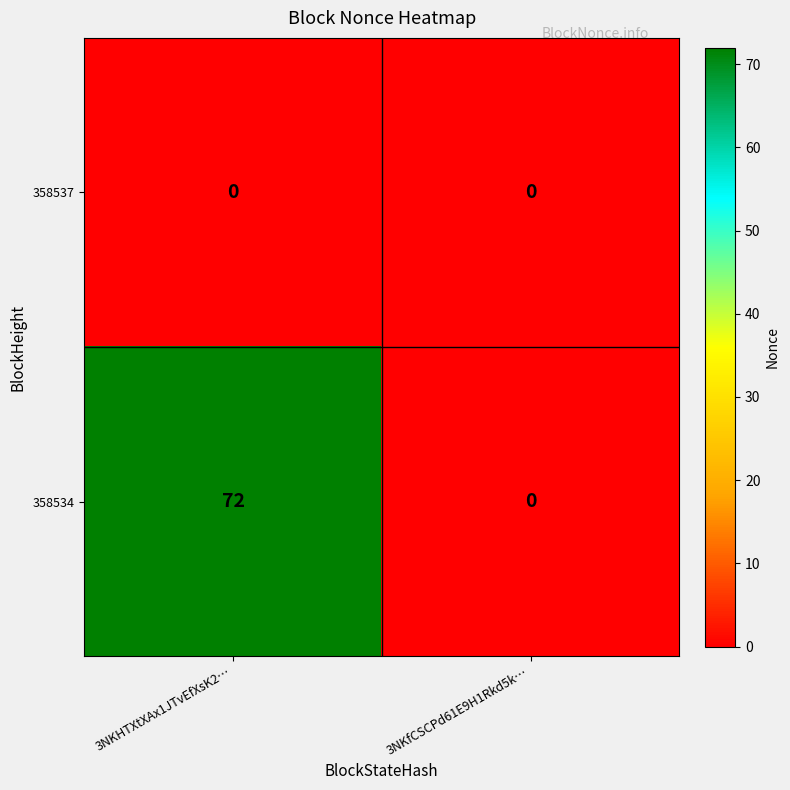

Read the 358534 value at 3NKHTXtXAx1JTvEfXsK2….

72